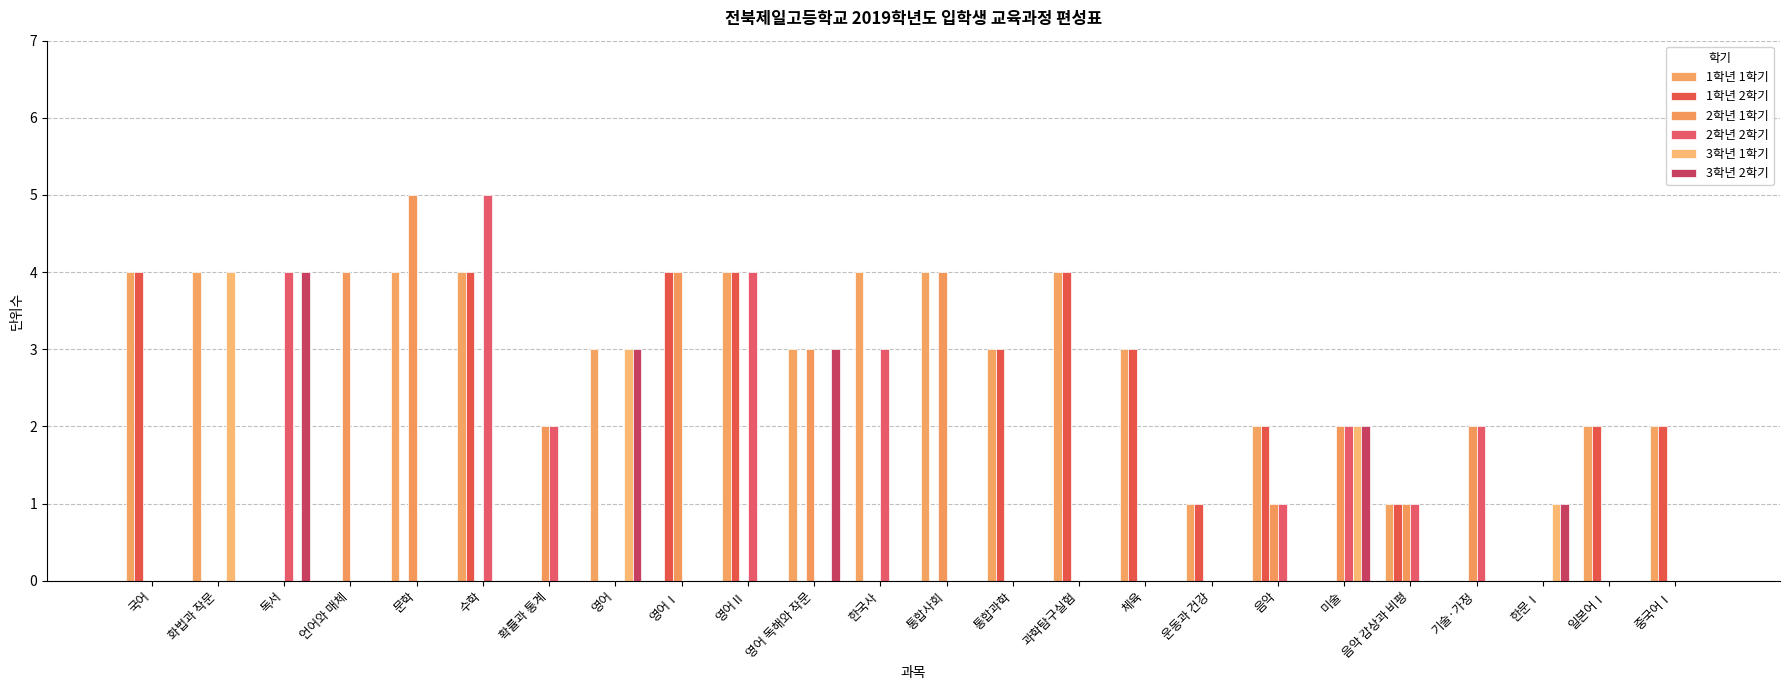

Where does the 1학년 1학기 series first go above 3?

국어